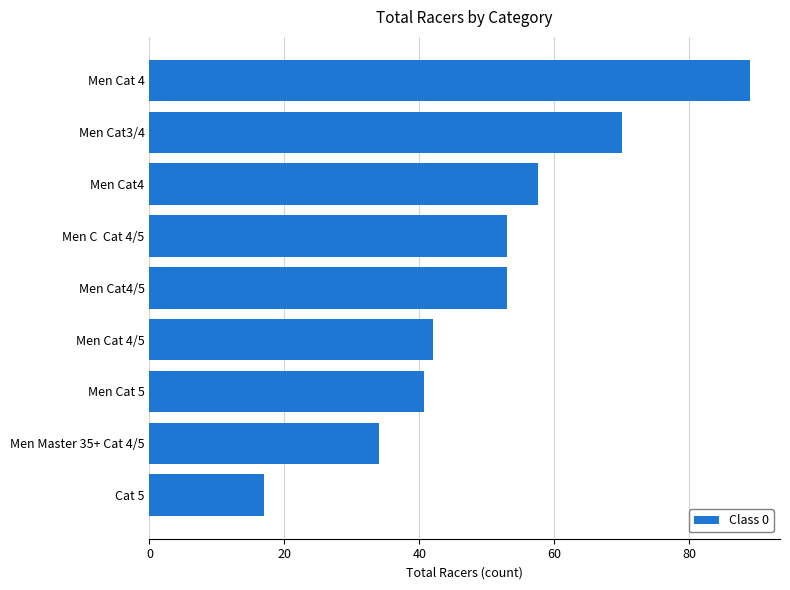

What is the difference between the maximum and minimum values?

72.0